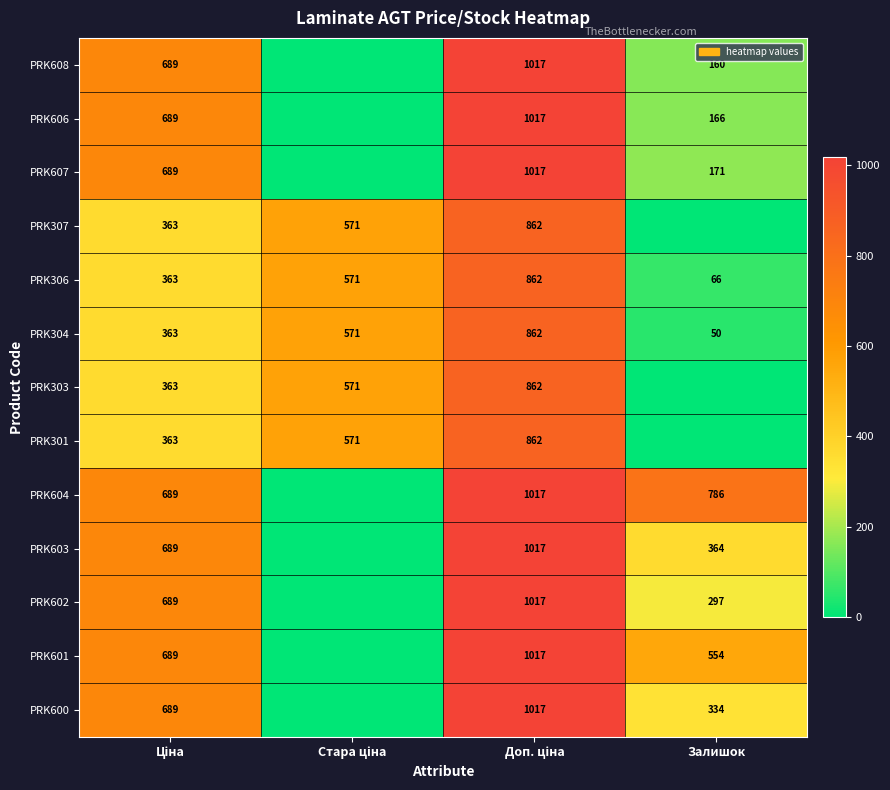

What is the difference between the highest and lowest values at Доп. ціна?

155.2